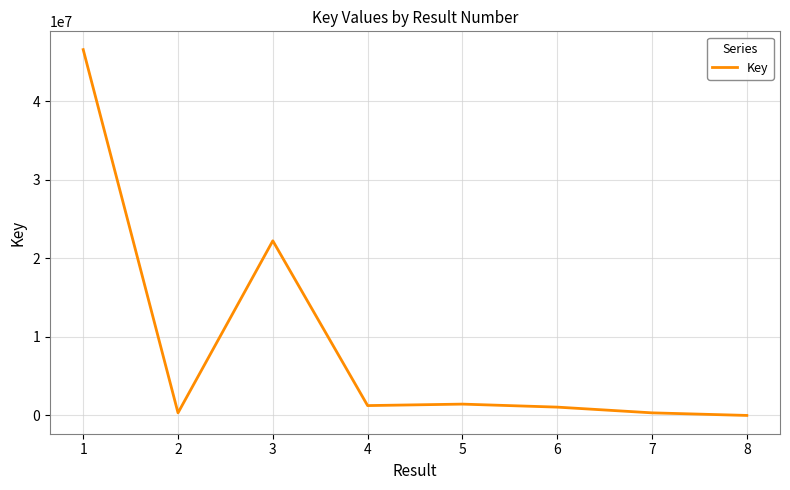

What is the ratio of the value at 7 to the value at 4?

0.3